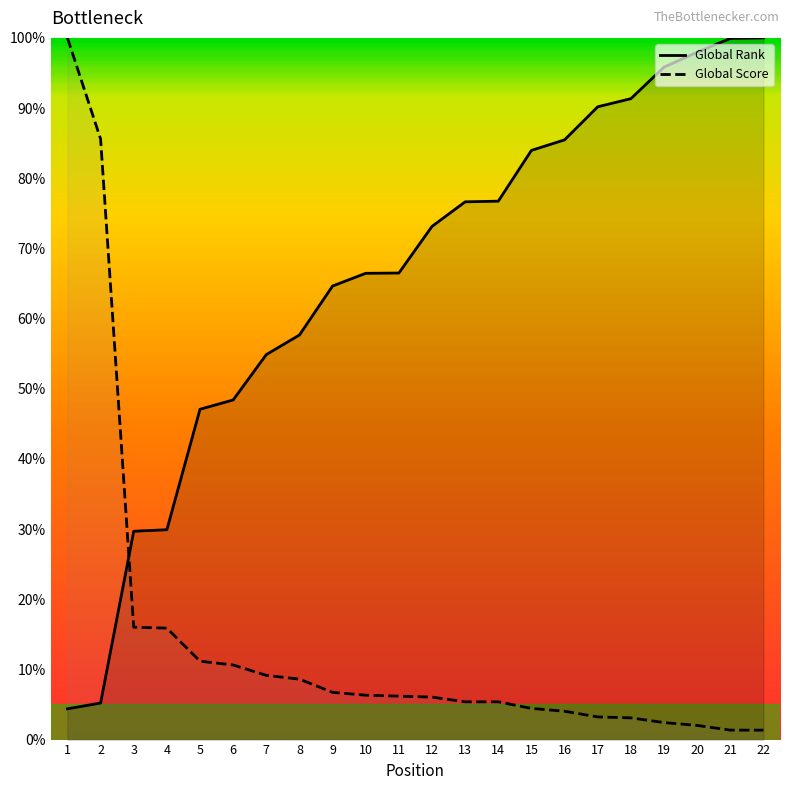

Is it true that Global Rank equals 64.6 at 22?

False